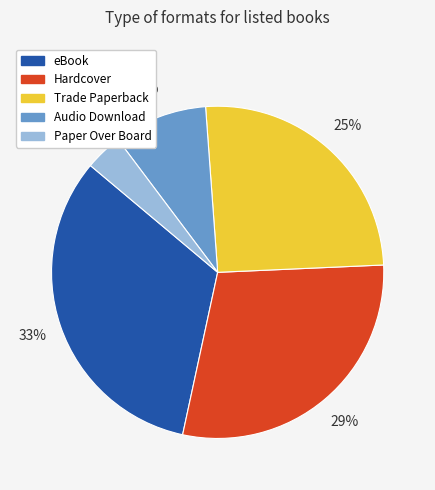

Which category has the smallest portion of the pie?

Paper Over Board